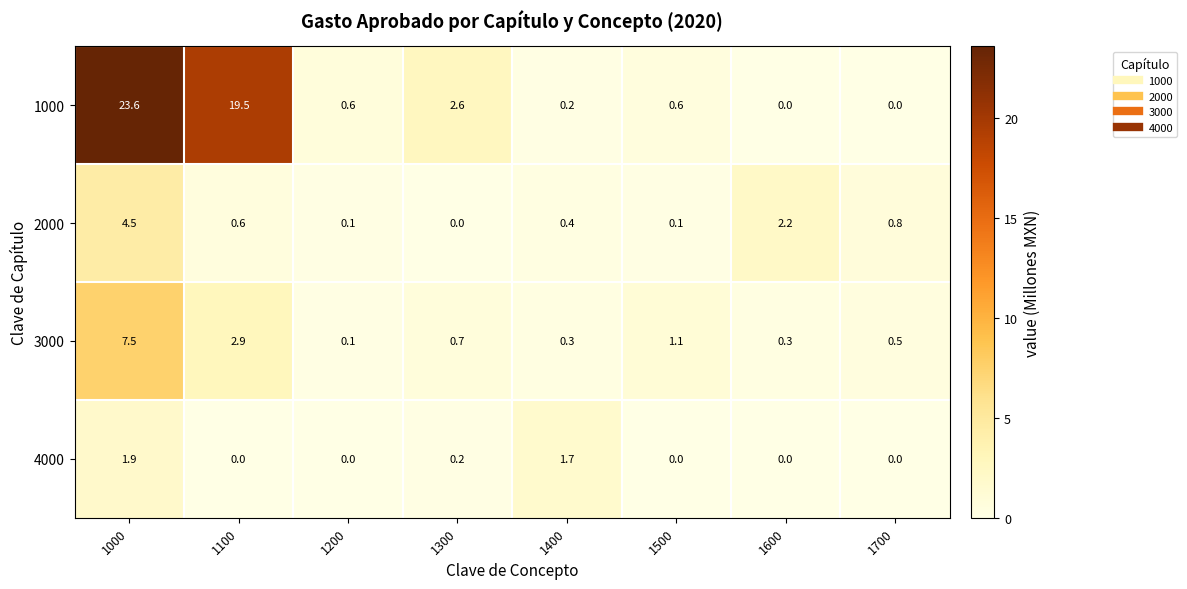

Which category has the highest value in the 4000 series?

1000